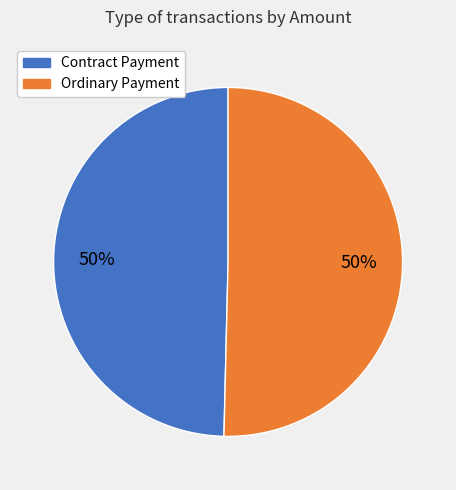

To the nearest percent, what is the average slice percentage?

50%